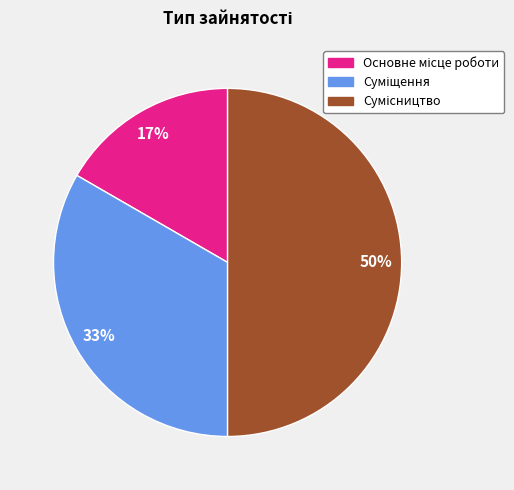

To the nearest percent, what is the average slice percentage?

33%